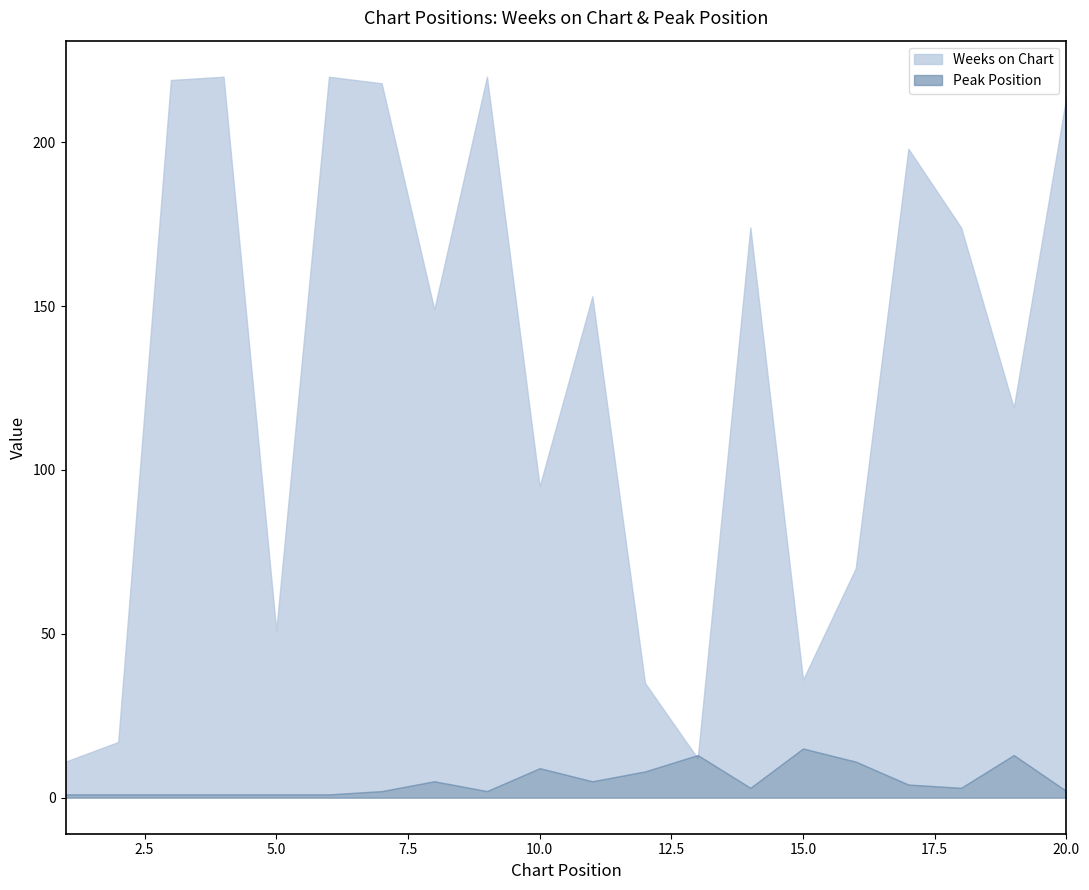

Rank the categories by Weeks on Chart value from highest to lowest.

4, 6, 9, 3, 7, 20, 17, 14, 18, 11, 8, 19, 10, 16, 5, 15, 12, 2, 13, 1